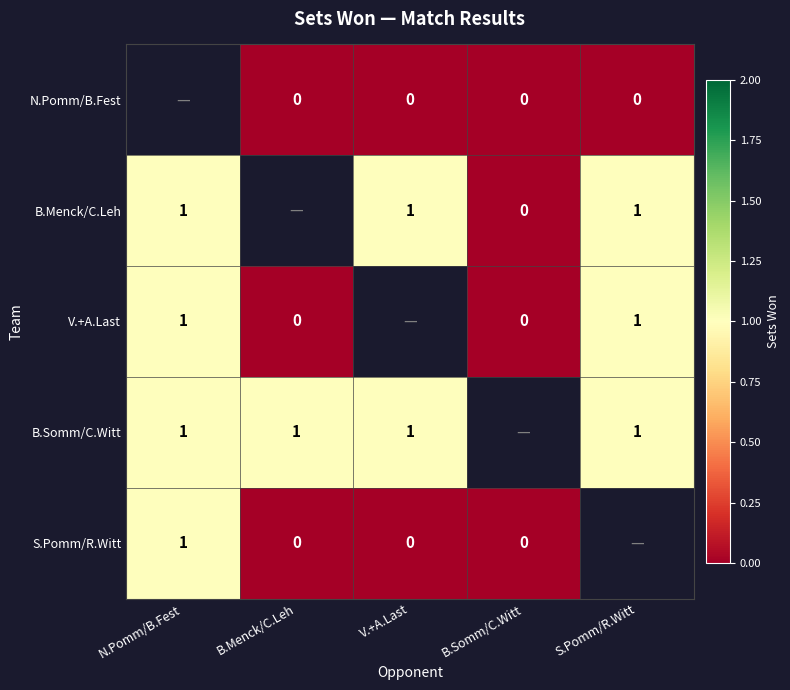

Is it true that B.Somm/C.Witt equals 1 at V.+A.Last?

True